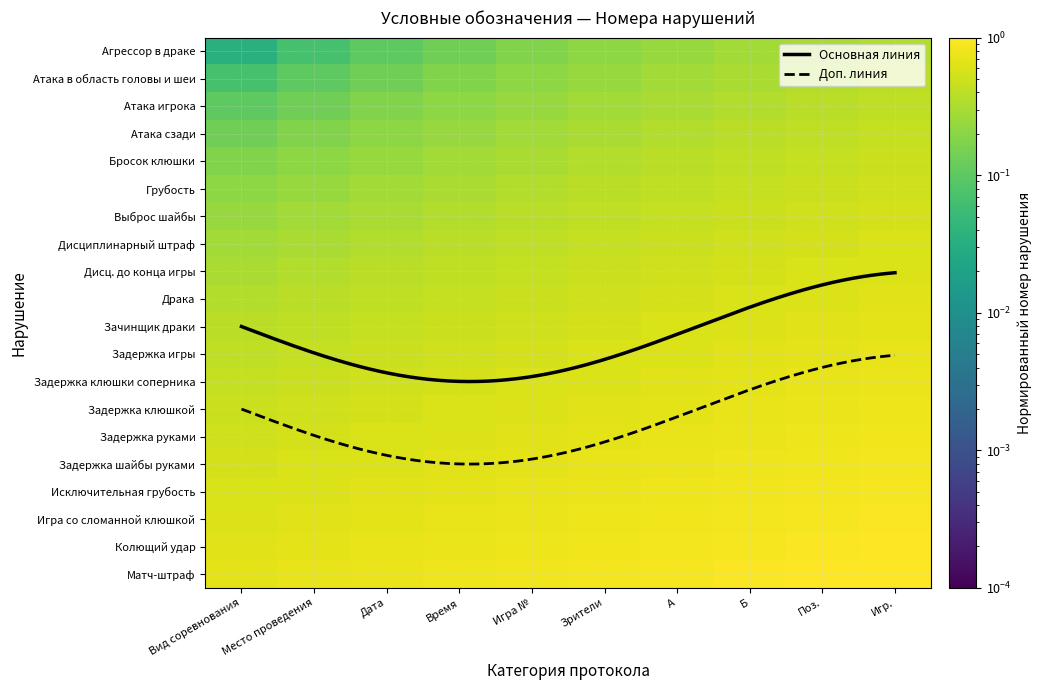

What is the difference between the second highest and second lowest values in the Зрители series?

17